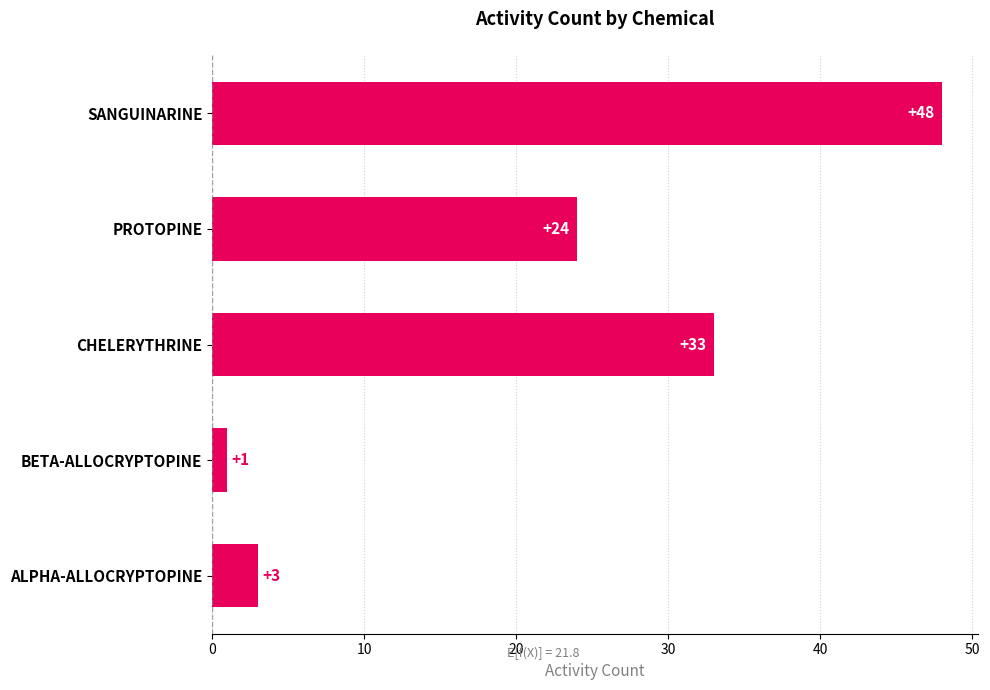

List the labels in order of value, largest first.

SANGUINARINE, CHELERYTHRINE, PROTOPINE, ALPHA-ALLOCRYPTOPINE, BETA-ALLOCRYPTOPINE